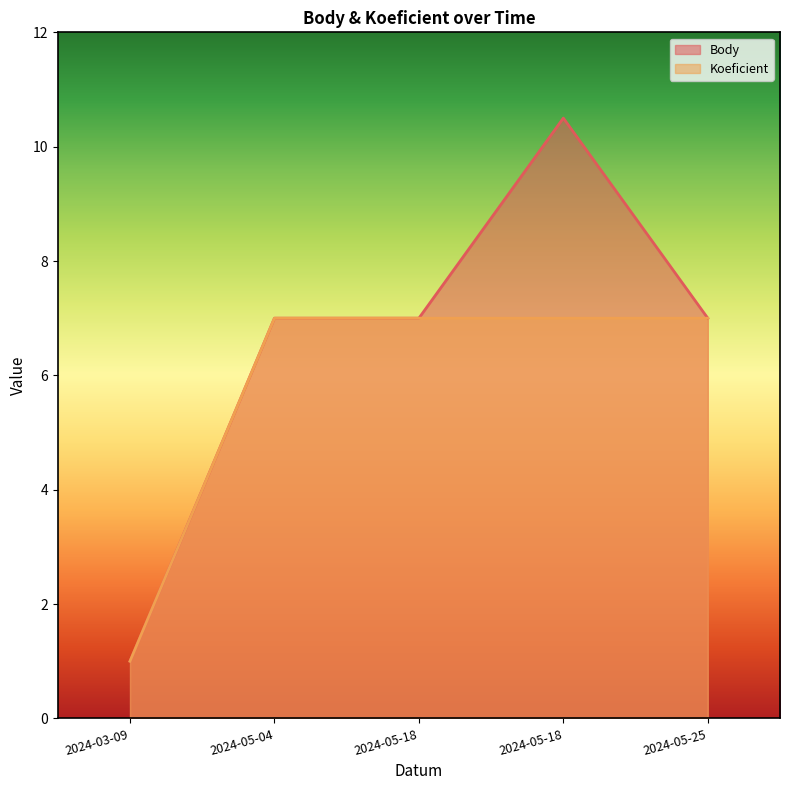

Reading left to right, what are all the values shown in this chart?

Body: 2024-03-09=1.0	2024-05-04=7.0	2024-05-18=7.0	2024-05-18=10.5	2024-05-25=7.0
Koeficient: 2024-03-09=1.0	2024-05-04=7.0	2024-05-18=7.0	2024-05-18=7.0	2024-05-25=7.0